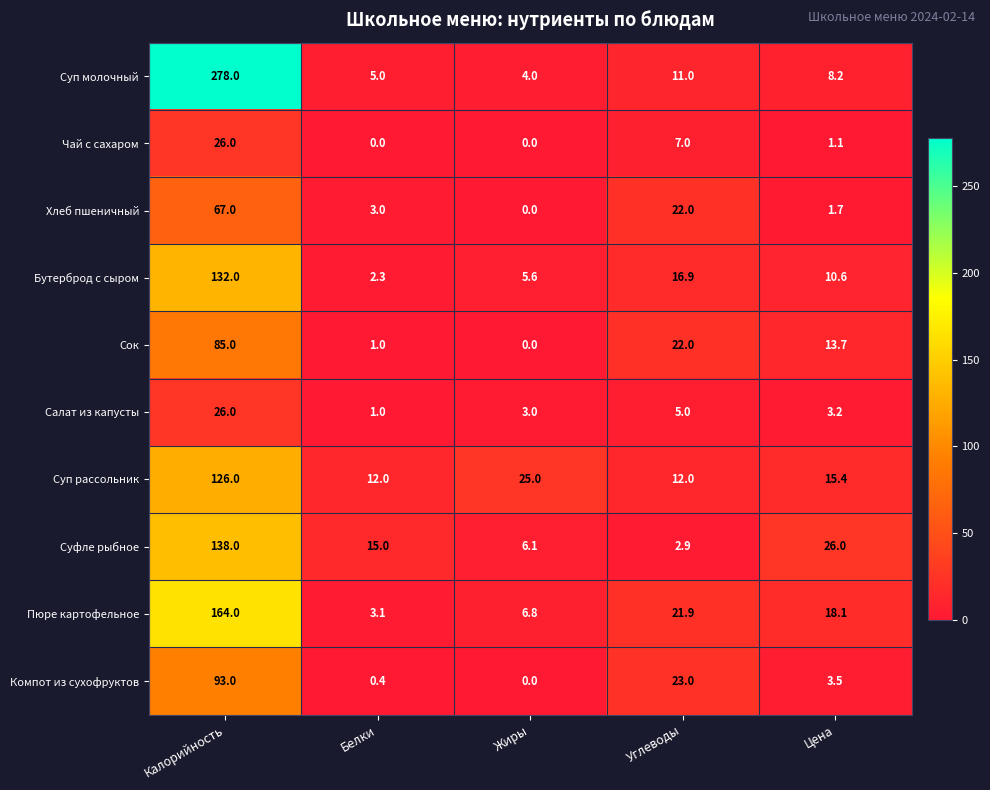

What is the difference between the maximum and minimum values in the Суп молочный series?

274.0